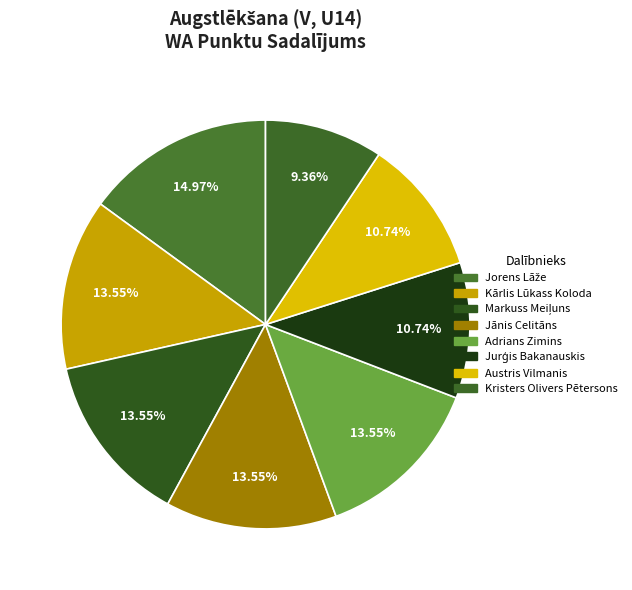

Which slice is the largest?

Jorens Lāže